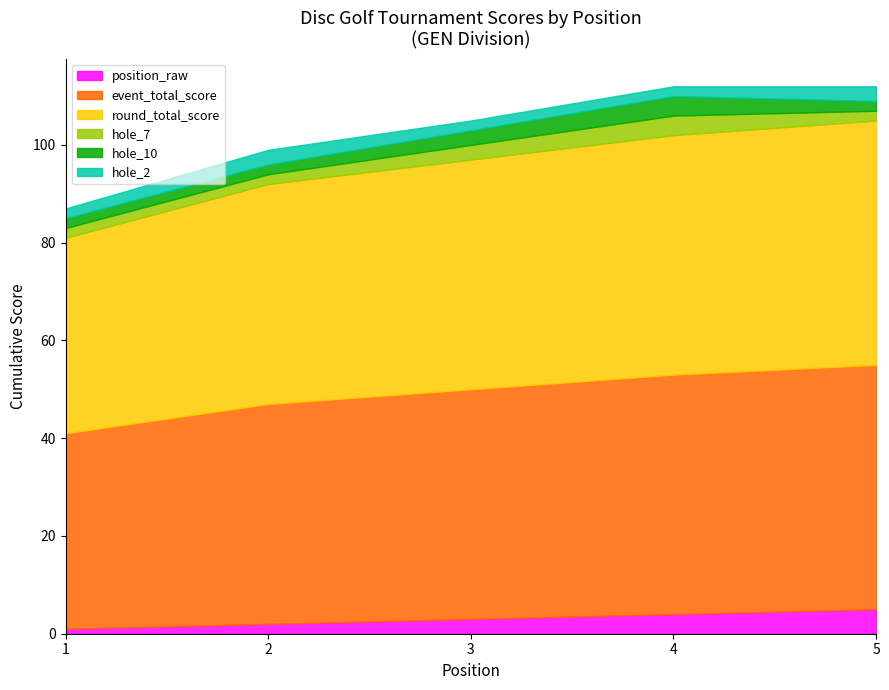

What are all the series names shown in the legend?

position_raw, event_total_score, round_total_score, hole_7, hole_10, hole_2